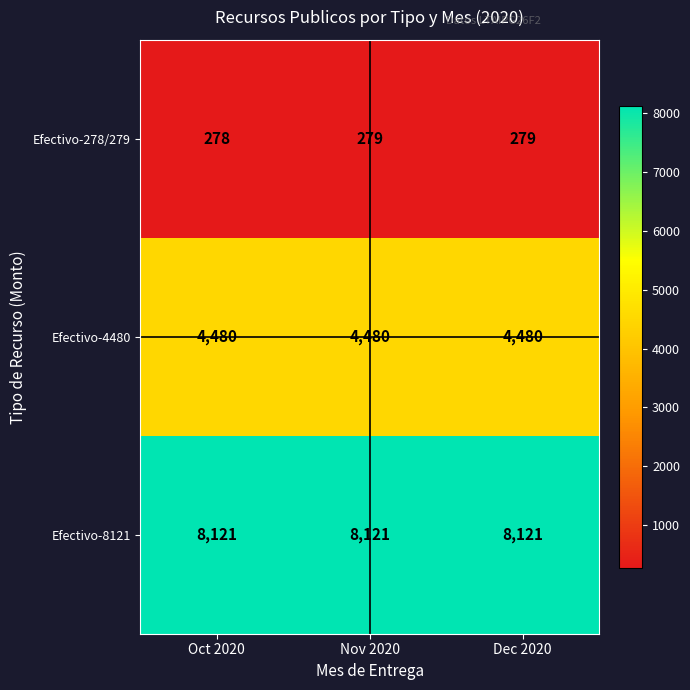

Reading left to right, extract all data points from this chart.

Efectivo-278/279: Oct 2020=278	Nov 2020=279	Dec 2020=279
Efectivo-4480: Oct 2020=4480	Nov 2020=4480	Dec 2020=4480
Efectivo-8121: Oct 2020=8121	Nov 2020=8121	Dec 2020=8121